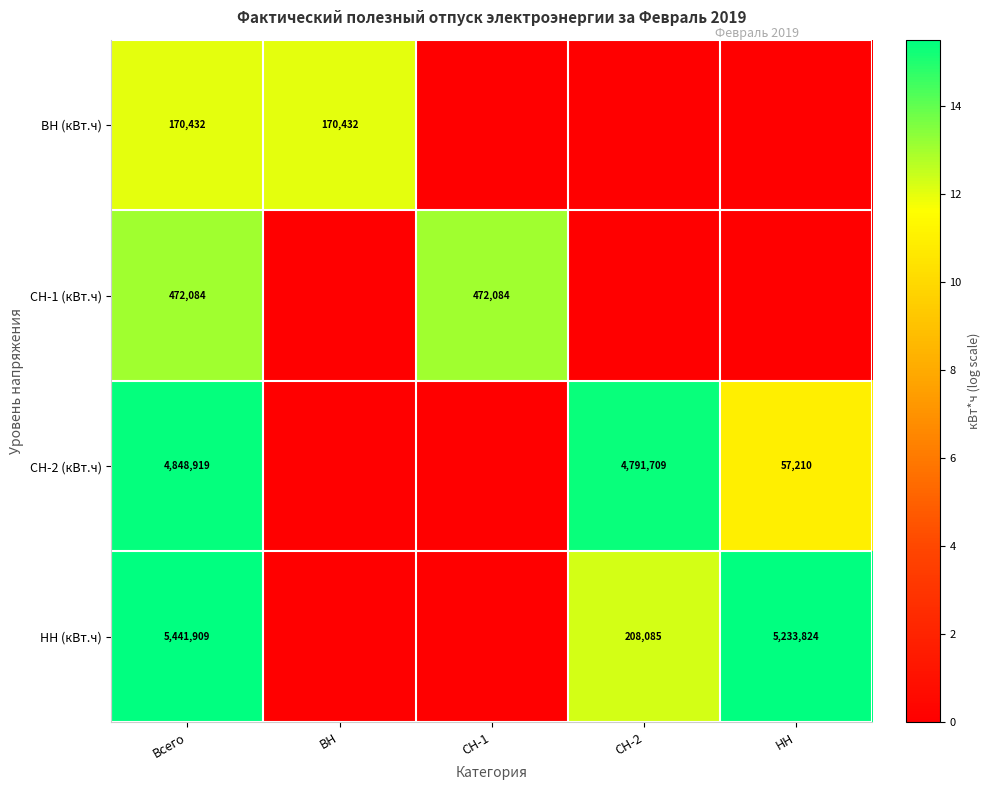

Is it true that НН (кВт.ч) equals 1904050 at НН?

False